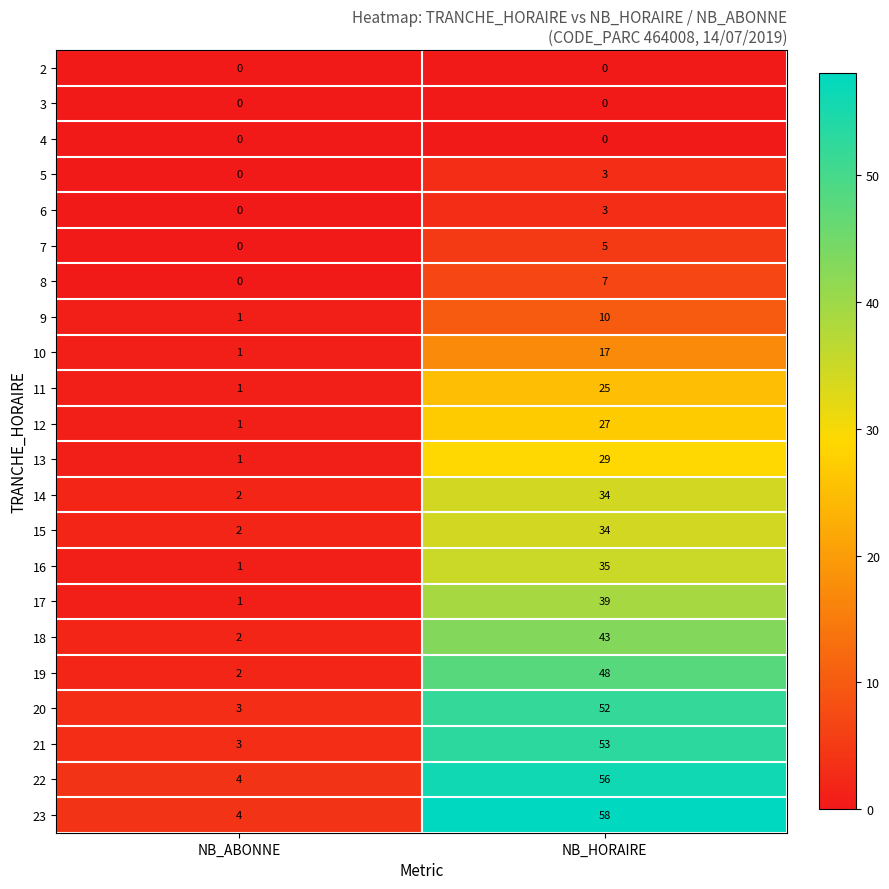

What is the difference between the 14 values at NB_ABONNE and NB_HORAIRE?

32